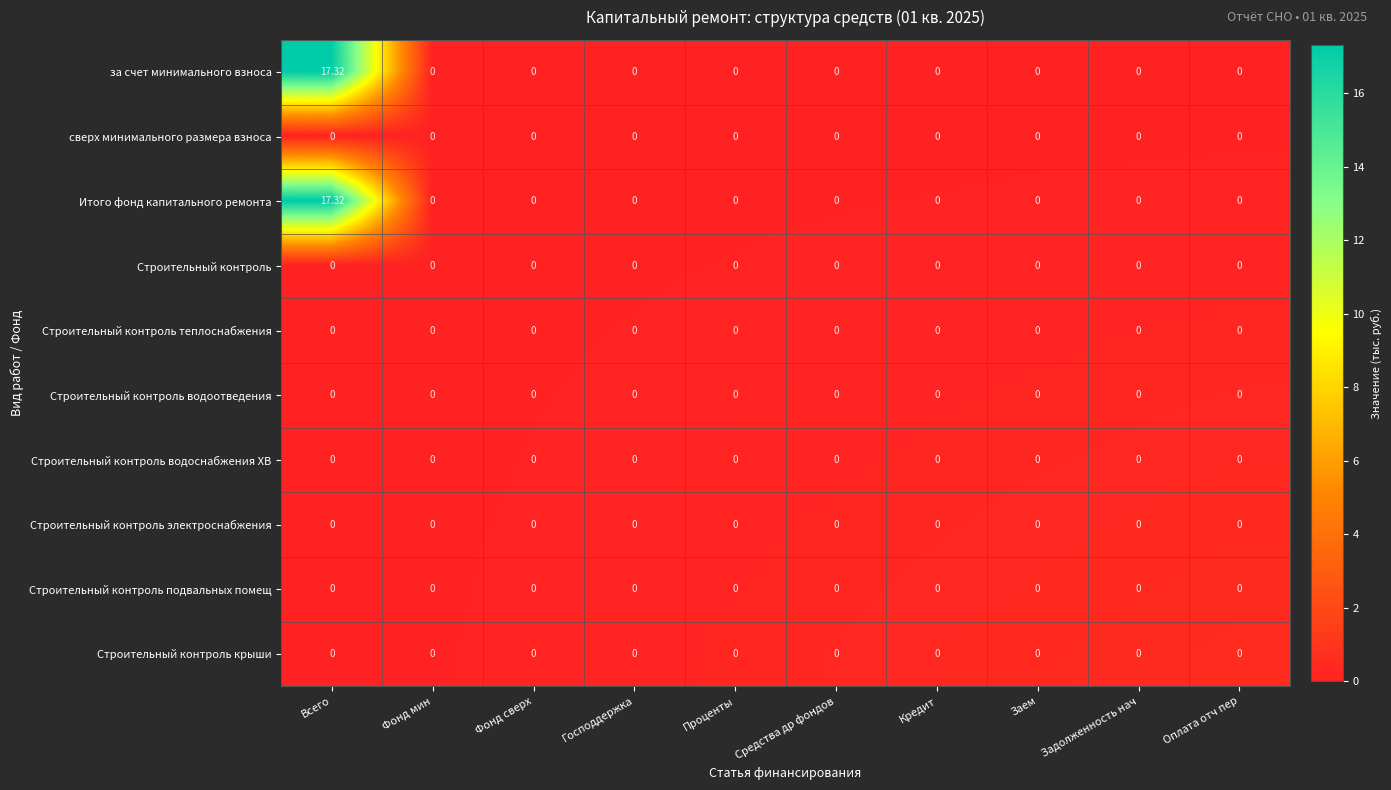

Reading right to left, extract all data points from this chart.

за счет минимального взноса: Оплата отч пер=0.0	Задолженность нач=0.0	Заем=0.0	Кредит=0.0	Средства др фондов=0.0	Проценты=0.0	Господдержка=0.0	Фонд сверх=0.0	Фонд мин=0.0	Всего=17.3
сверх минимального размера взноса: Оплата отч пер=0.0	Задолженность нач=0.0	Заем=0.0	Кредит=0.0	Средства др фондов=0.0	Проценты=0.0	Господдержка=0.0	Фонд сверх=0.0	Фонд мин=0.0	Всего=0.0
Итого фонд капитального ремонта: Оплата отч пер=0.0	Задолженность нач=0.0	Заем=0.0	Кредит=0.0	Средства др фондов=0.0	Проценты=0.0	Господдержка=0.0	Фонд сверх=0.0	Фонд мин=0.0	Всего=17.3
Строительный контроль: Оплата отч пер=0.0	Задолженность нач=0.0	Заем=0.0	Кредит=0.0	Средства др фондов=0.0	Проценты=0.0	Господдержка=0.0	Фонд сверх=0.0	Фонд мин=0.0	Всего=0.0
Строительный контроль теплоснабжения: Оплата отч пер=0.0	Задолженность нач=0.0	Заем=0.0	Кредит=0.0	Средства др фондов=0.0	Проценты=0.0	Господдержка=0.0	Фонд сверх=0.0	Фонд мин=0.0	Всего=0.0
Строительный контроль водоотведения: Оплата отч пер=0.0	Задолженность нач=0.0	Заем=0.0	Кредит=0.0	Средства др фондов=0.0	Проценты=0.0	Господдержка=0.0	Фонд сверх=0.0	Фонд мин=0.0	Всего=0.0
Строительный контроль водоснабжения ХВ: Оплата отч пер=0.0	Задолженность нач=0.0	Заем=0.0	Кредит=0.0	Средства др фондов=0.0	Проценты=0.0	Господдержка=0.0	Фонд сверх=0.0	Фонд мин=0.0	Всего=0.0
Строительный контроль электроснабжения: Оплата отч пер=0.0	Задолженность нач=0.0	Заем=0.0	Кредит=0.0	Средства др фондов=0.0	Проценты=0.0	Господдержка=0.0	Фонд сверх=0.0	Фонд мин=0.0	Всего=0.0
Строительный контроль подвальных помещ: Оплата отч пер=0.0	Задолженность нач=0.0	Заем=0.0	Кредит=0.0	Средства др фондов=0.0	Проценты=0.0	Господдержка=0.0	Фонд сверх=0.0	Фонд мин=0.0	Всего=0.0
Строительный контроль крыши: Оплата отч пер=0.0	Задолженность нач=0.0	Заем=0.0	Кредит=0.0	Средства др фондов=0.0	Проценты=0.0	Господдержка=0.0	Фонд сверх=0.0	Фонд мин=0.0	Всего=0.0